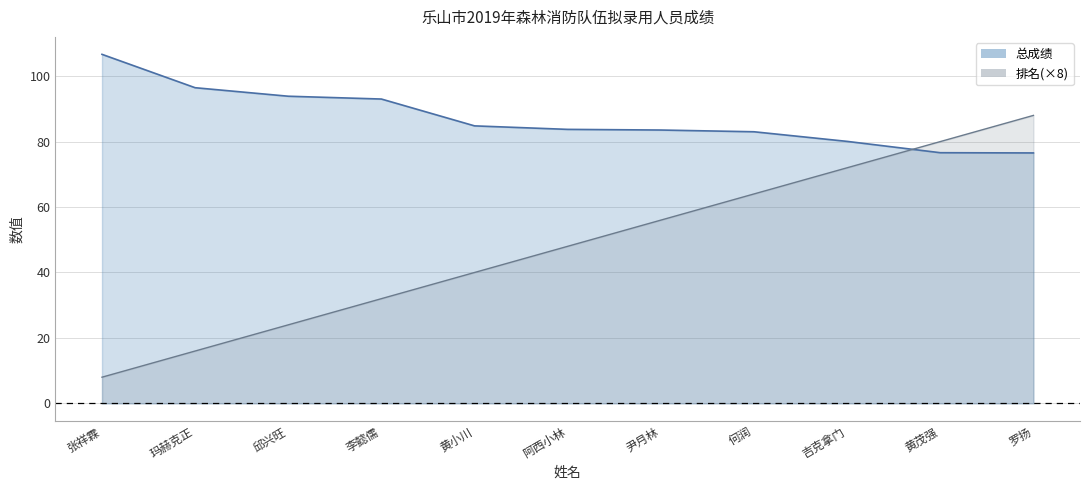

How many 排名_line values are between 24 and 72?

7